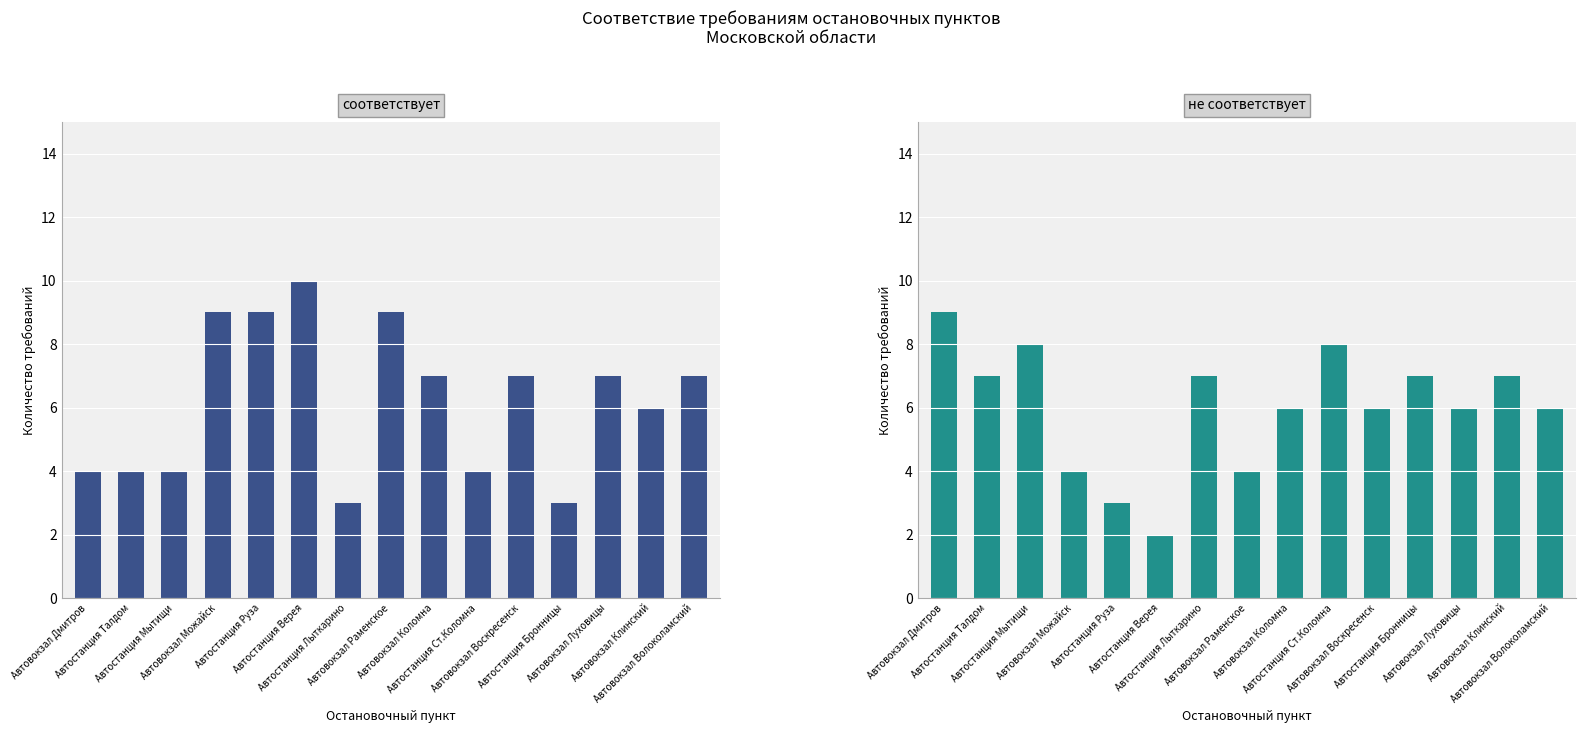

The соответствует series shows 1 at Автовокзал Дмитров. True or false?

False